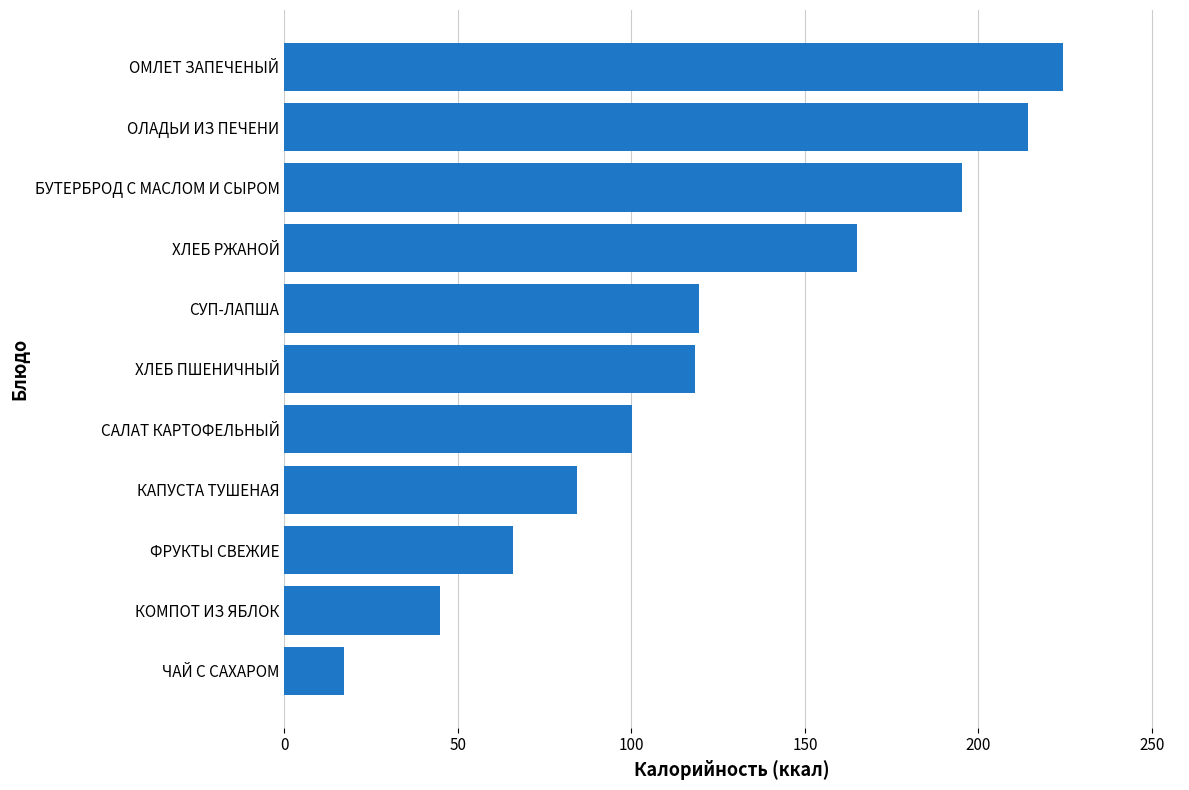

The value at ОМЛЕТ ЗАПЕЧЕНЫЙ is 144.1. True or false?

False